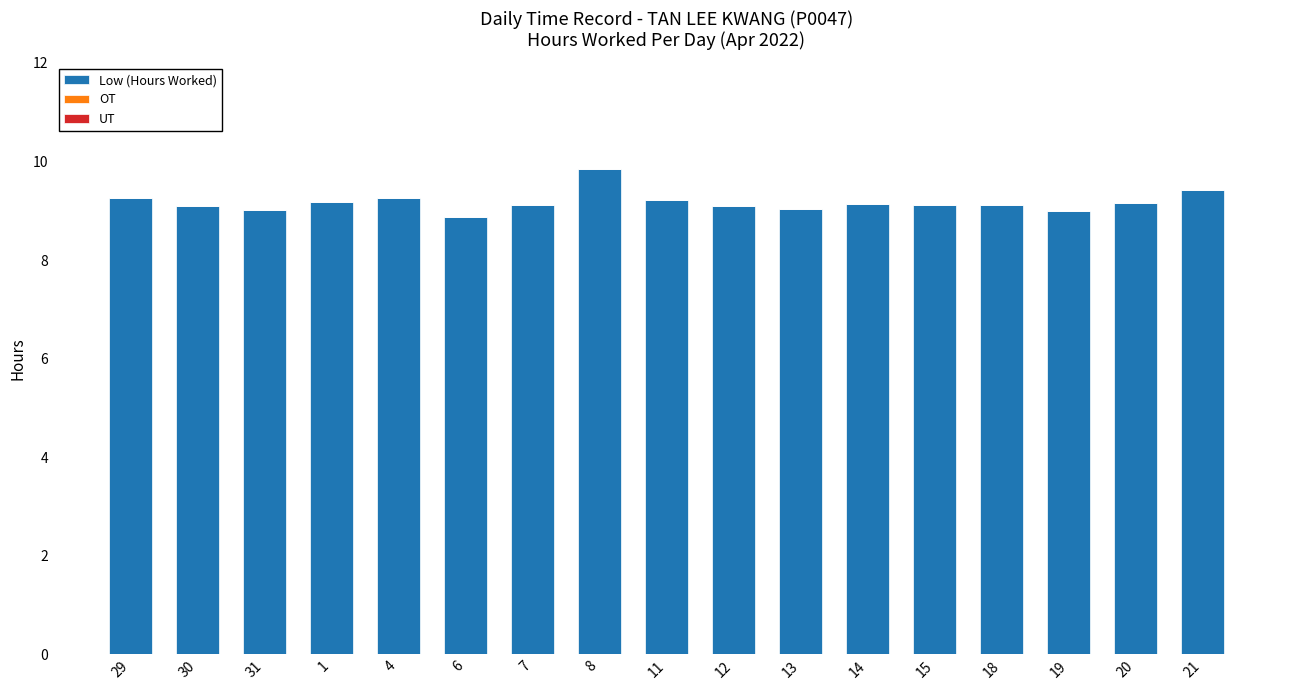

Which category has the highest value across all series?

8